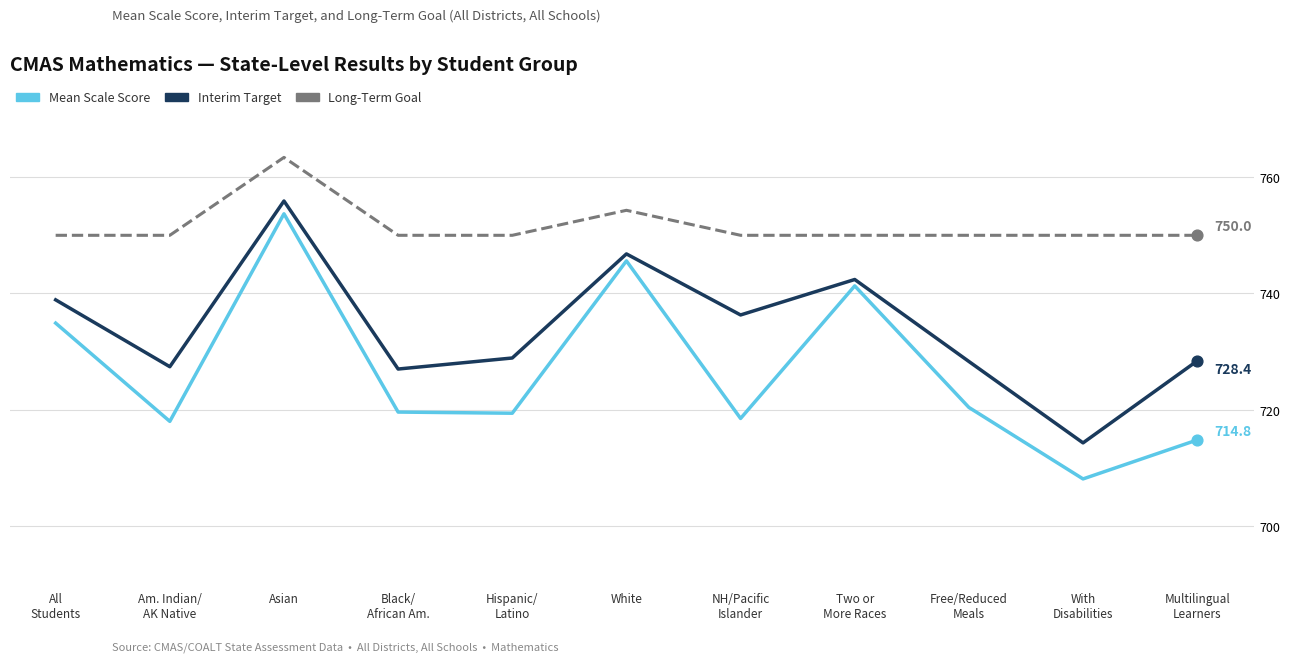

What are all the series names shown in the legend?

Mean Scale Score, Interim Target, Long-Term Goal